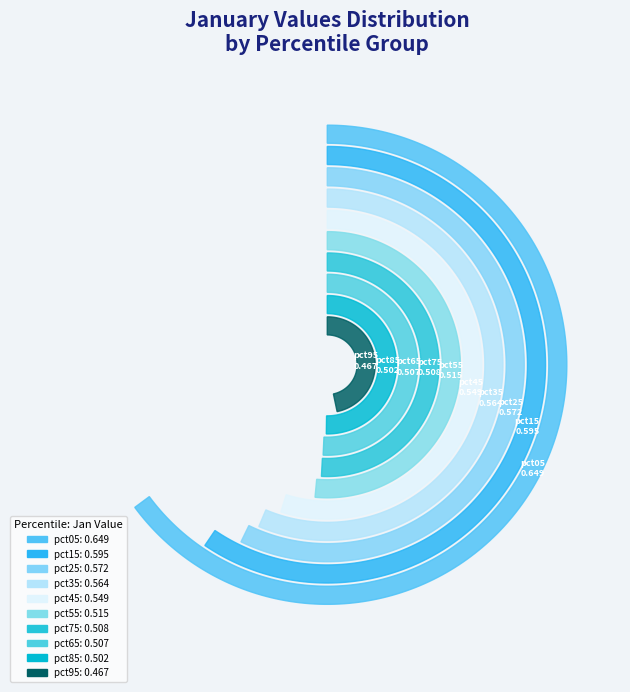

How many segments does this pie chart have?

10